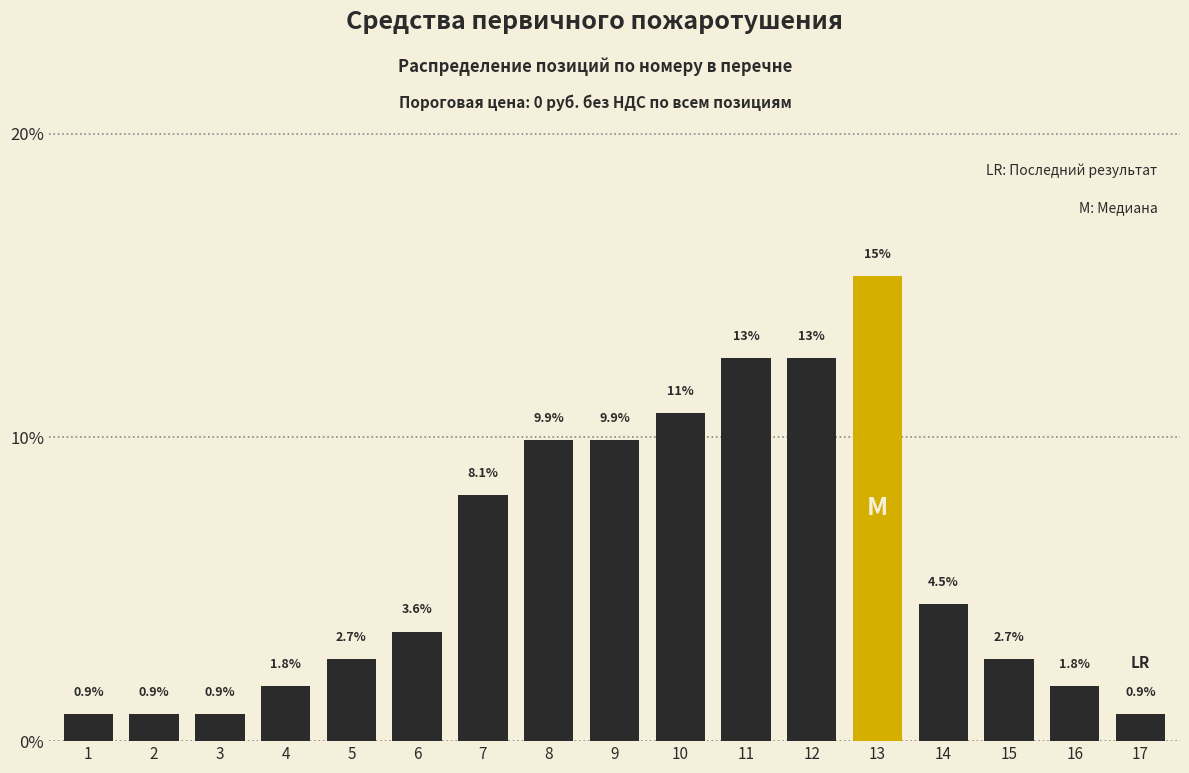

Reading left to right, transcribe all the data shown in this chart.

0.9	0.9	0.9	1.8	2.7	3.6	8.1	9.9	9.9	10.8	12.6	12.6	15.3	4.5	2.7	1.8	0.9